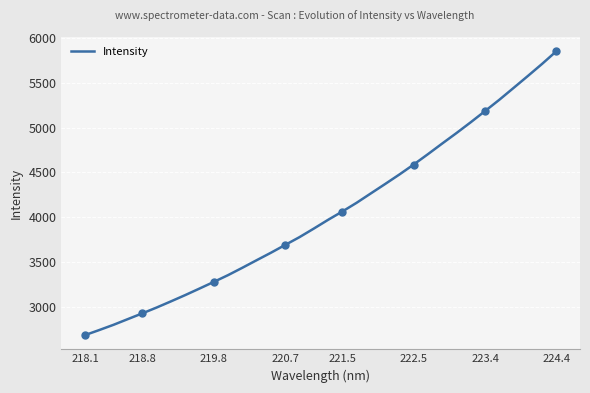

What is the highest value of the Intensity series?

5853.3